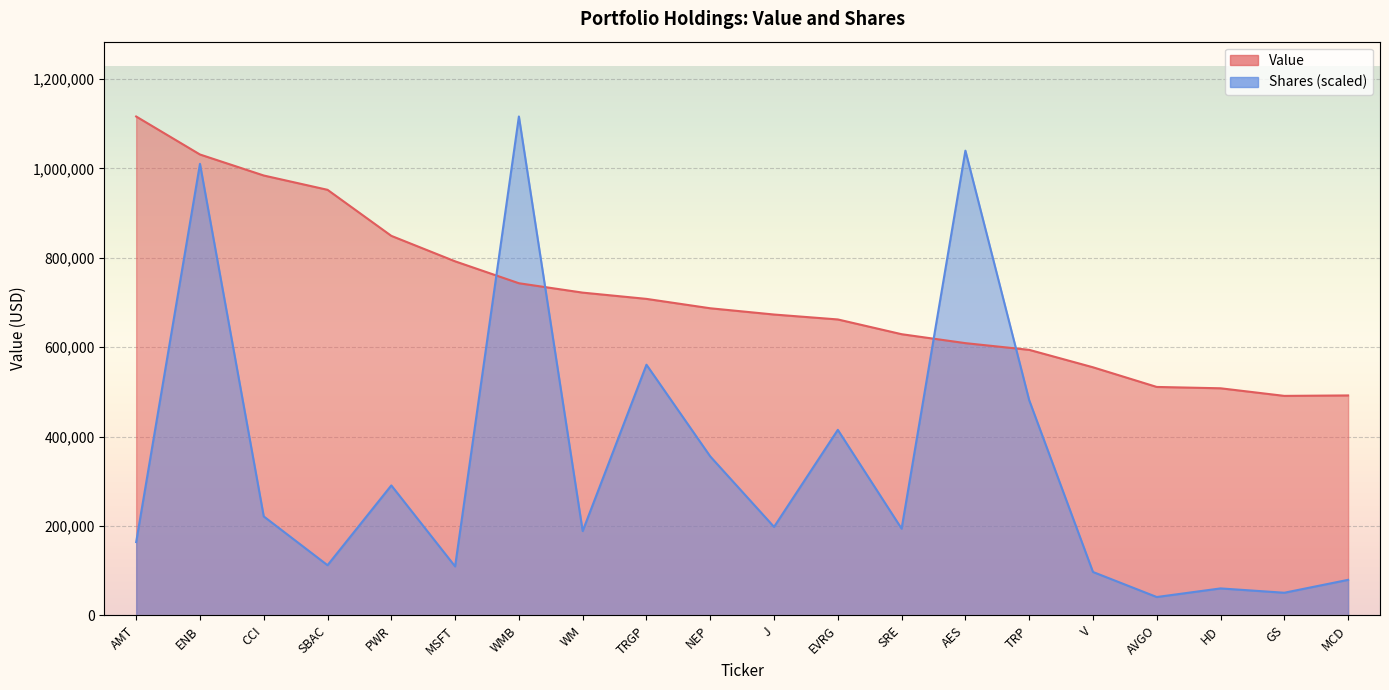

Between ENB and AES, which series saw the biggest shift?

Value